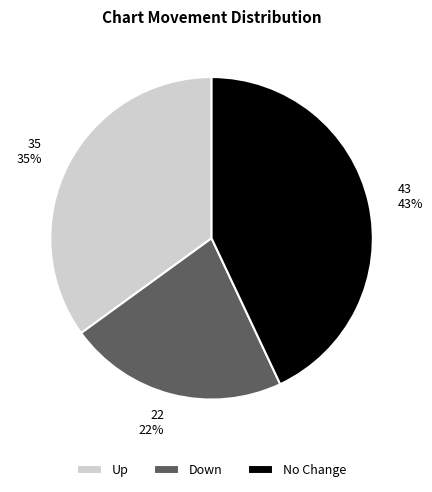

Combined, do 22 22% and 43 43% account for over 50%?

Yes